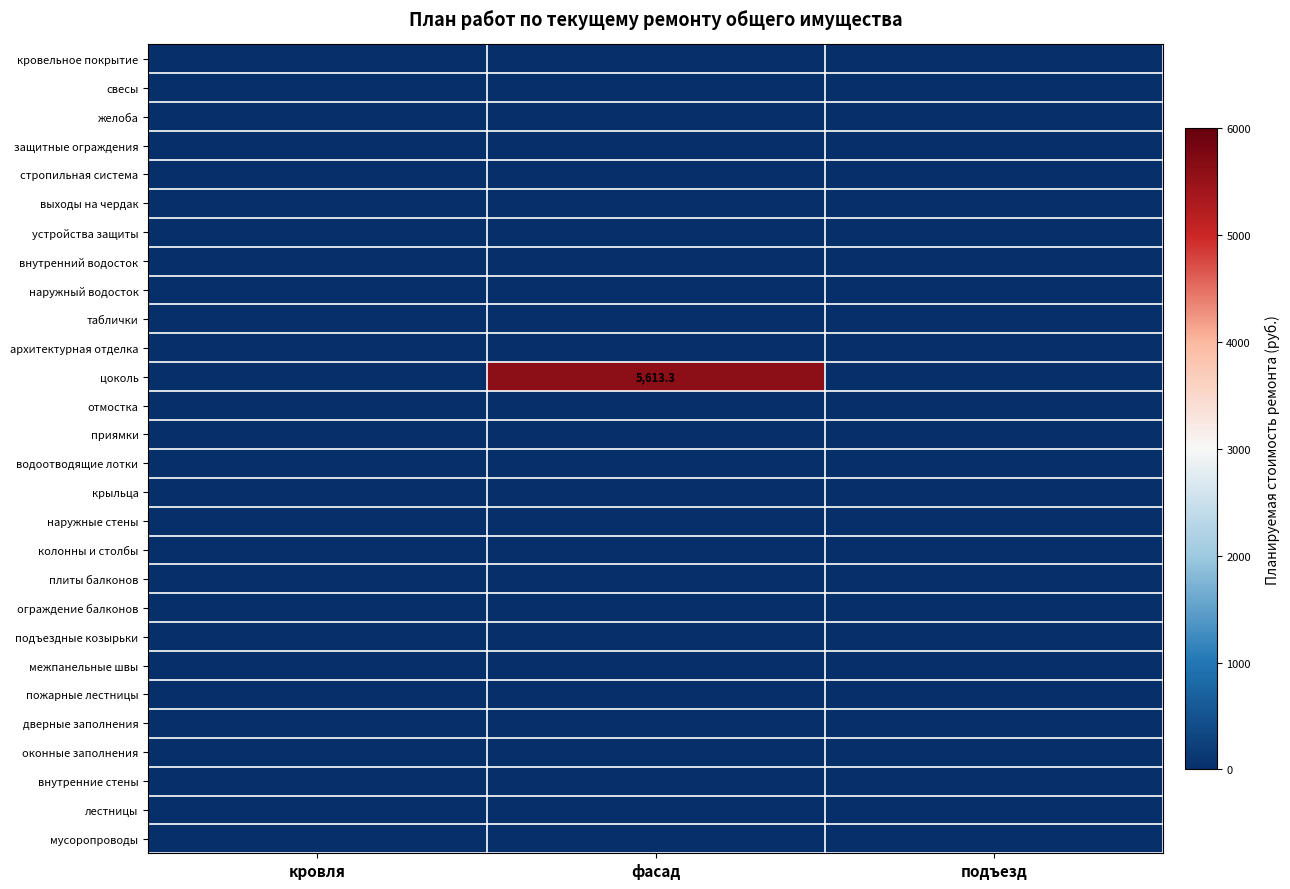

Between фасад and кровля, which is larger?

фасад